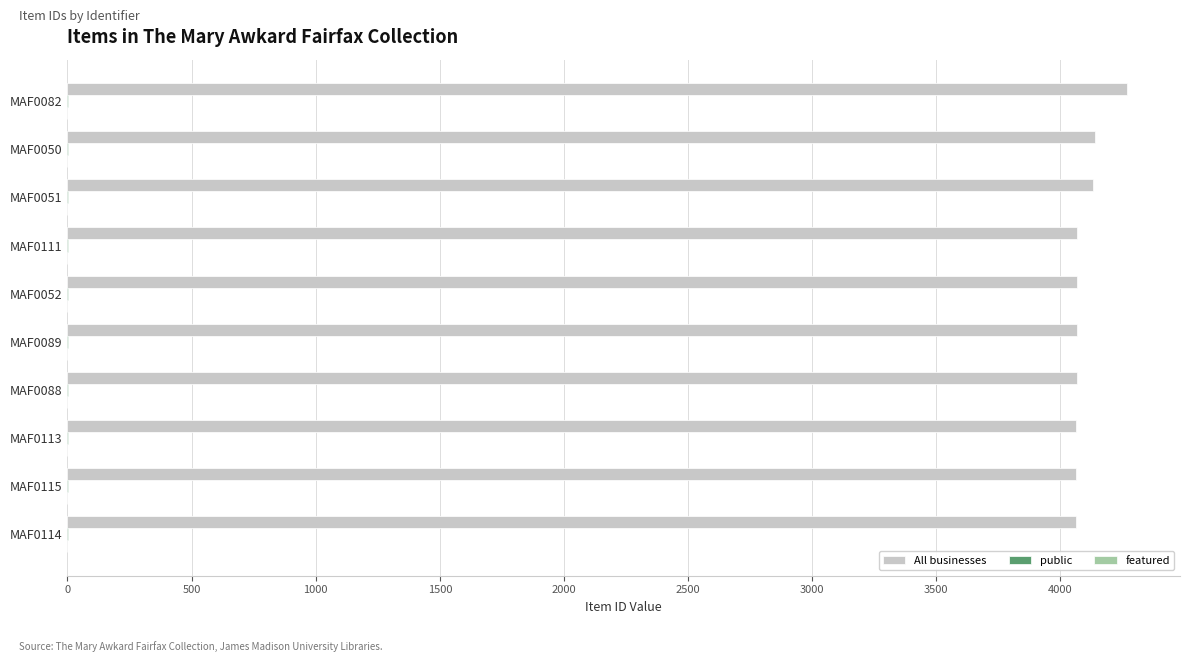

What is the maximum value shown in the chart?

4268